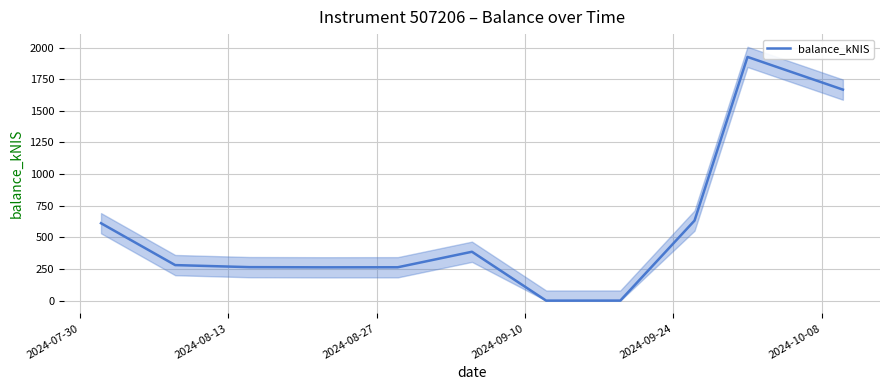

True or false: the data shows 436.9 at 10.

False